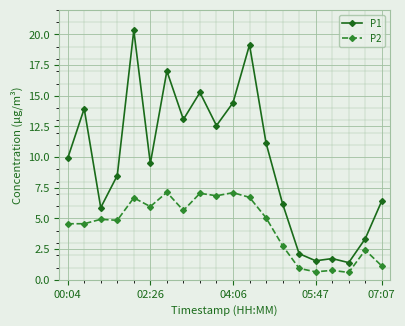

Rank the series by their maximum value, from highest to lowest.

P1, P2